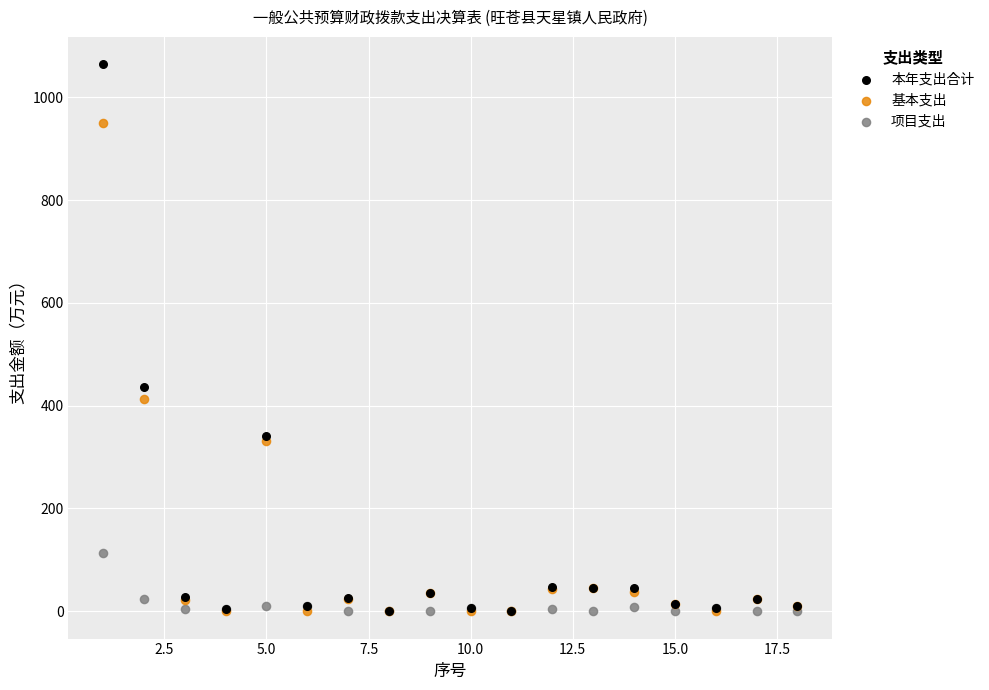

Which series has the widest spread of Y values?

本年支出合计